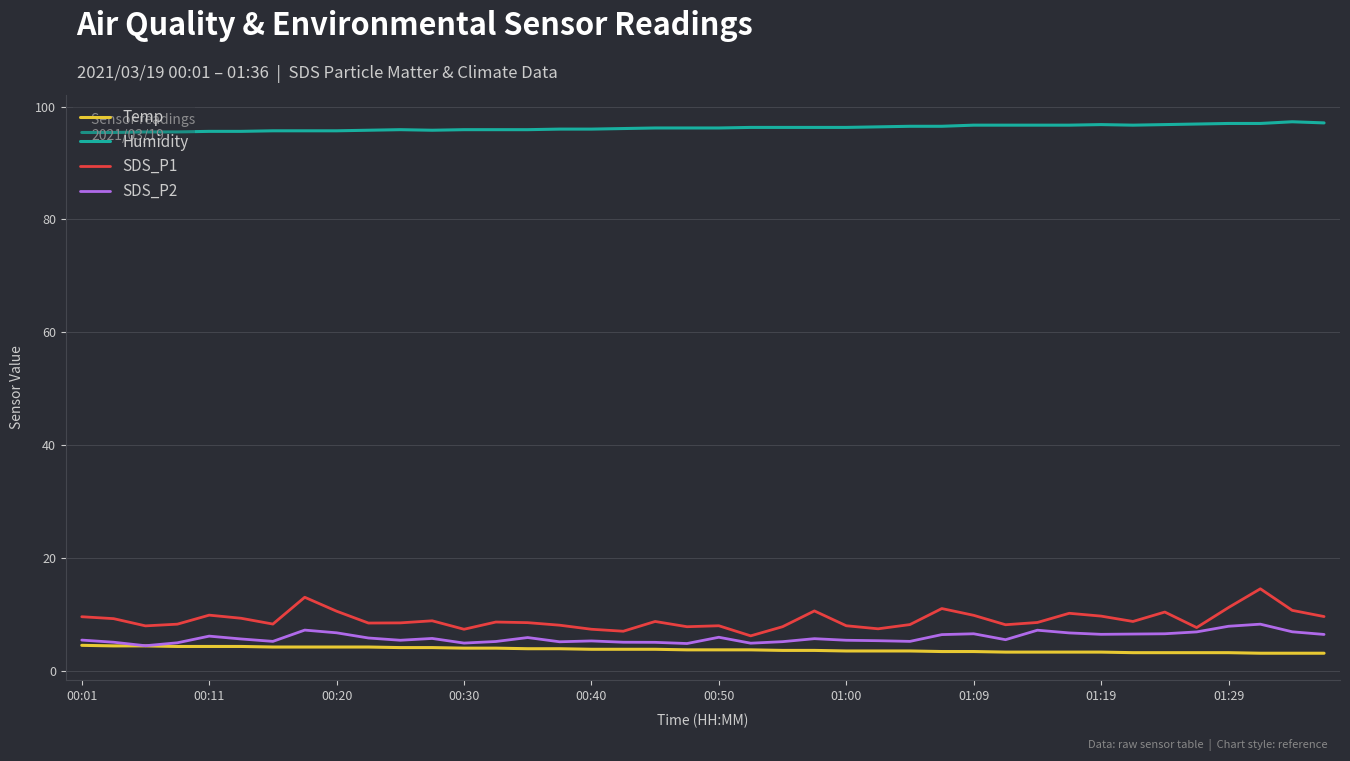

What is the maximum value for SDS_P1?

14.5